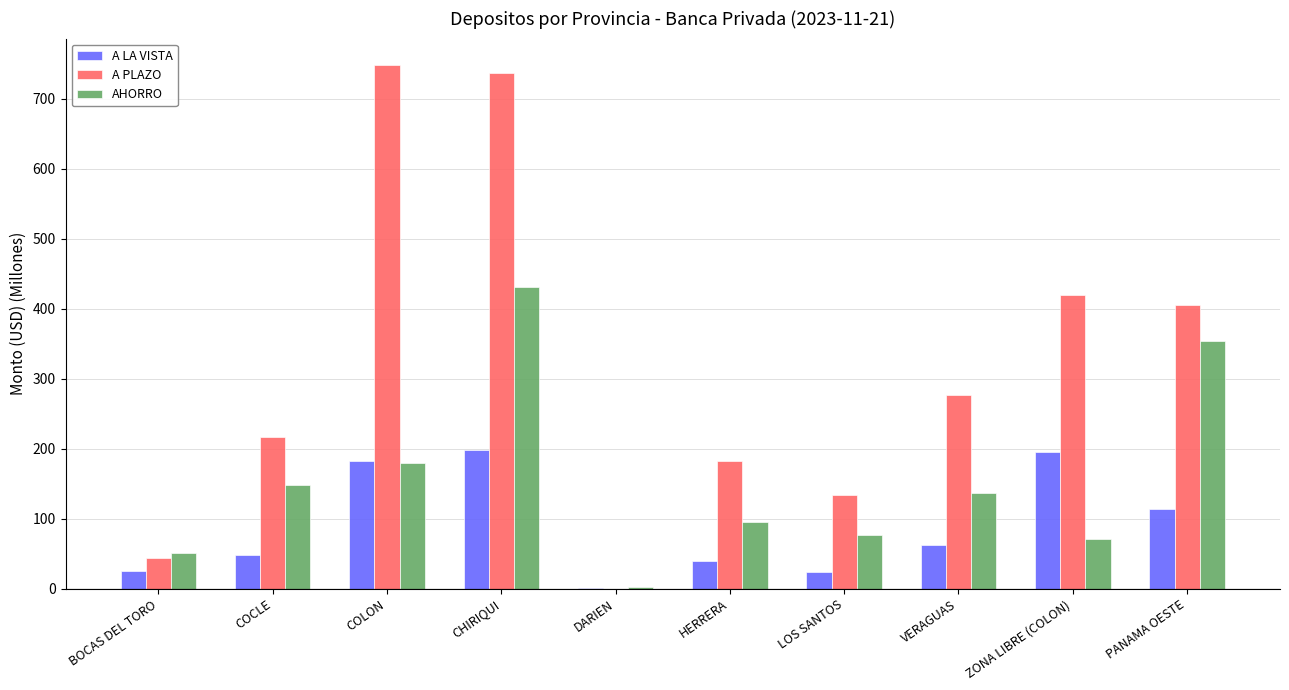

Between CHIRIQUI and LOS SANTOS, which series saw the biggest shift?

A PLAZO